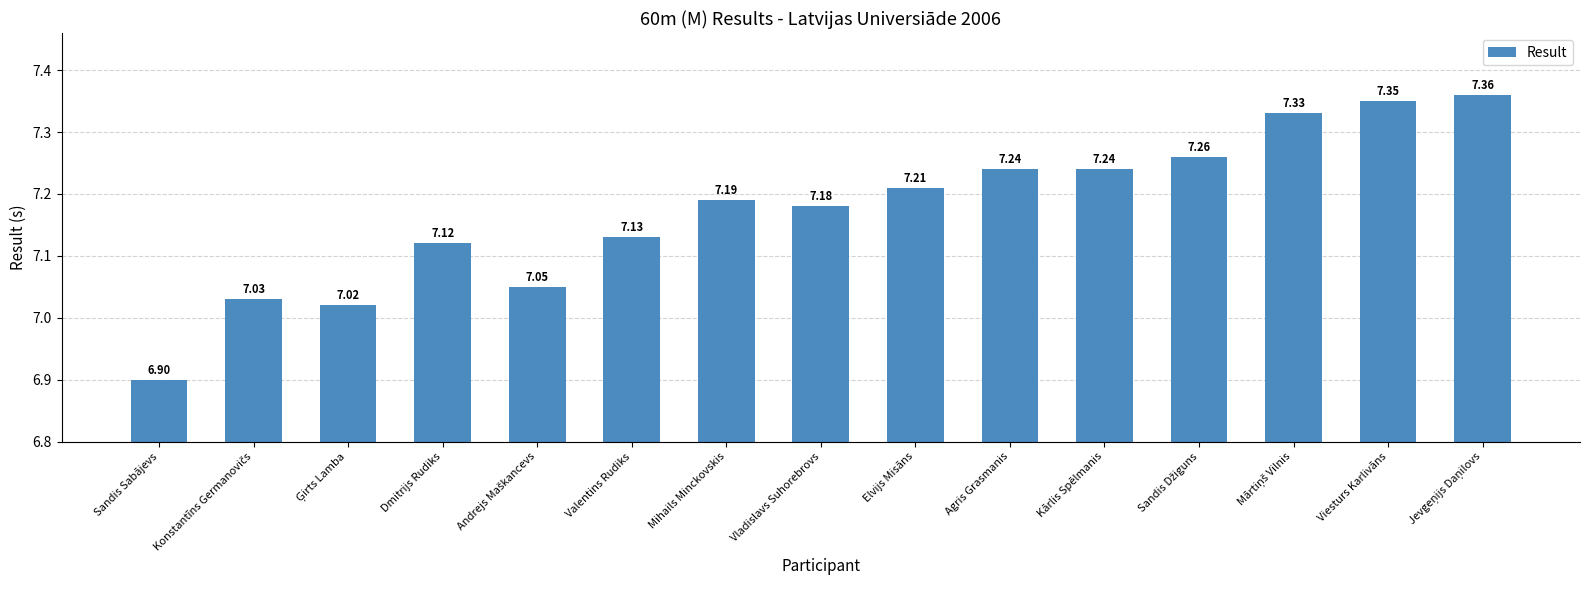

At which category does the chart reach its minimum across all series?

Sandis Sabājevs